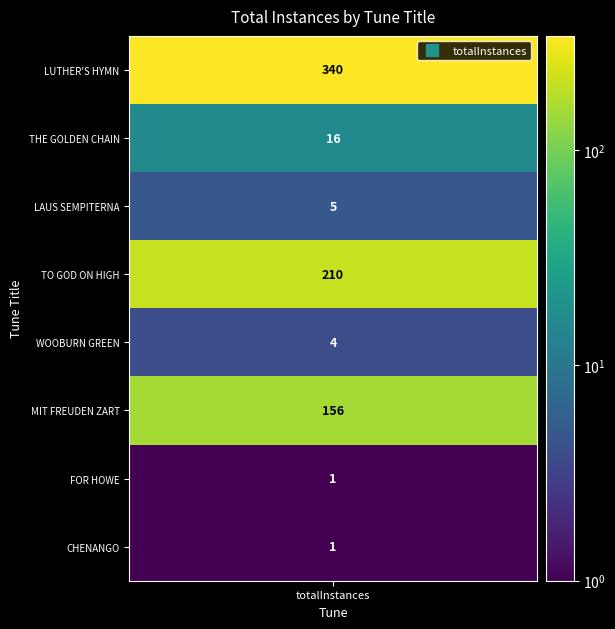

Reading right to left, transcribe all the data shown in this chart.

1	1	156	4	210	5	16	340